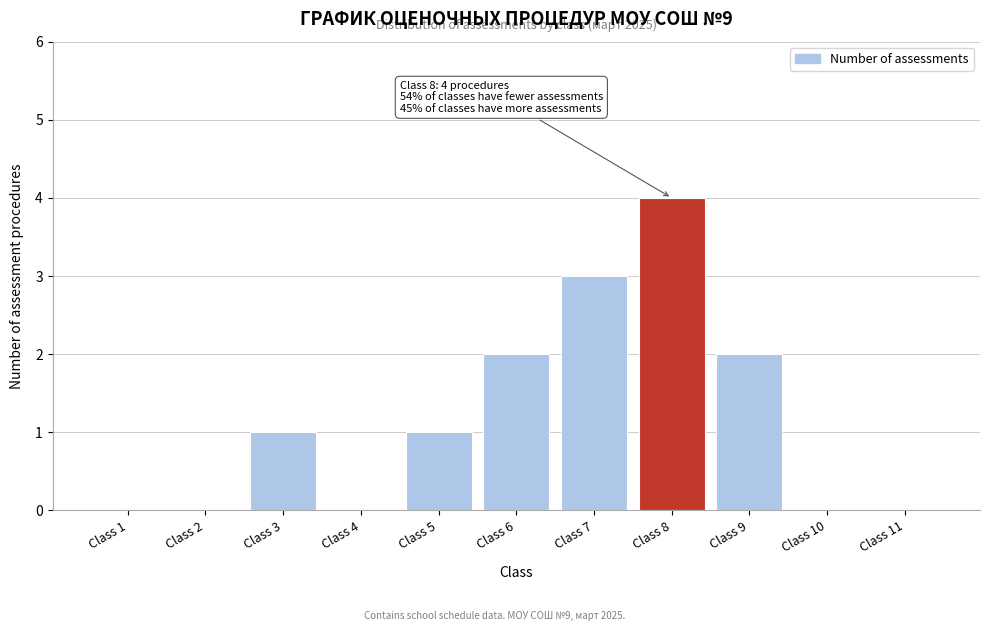

Reading left to right, list all the values displayed in this chart.

Class 1=0	Class 2=0	Class 3=1	Class 4=0	Class 5=1	Class 6=2	Class 7=3	Class 8=4	Class 9=2	Class 10=0	Class 11=0